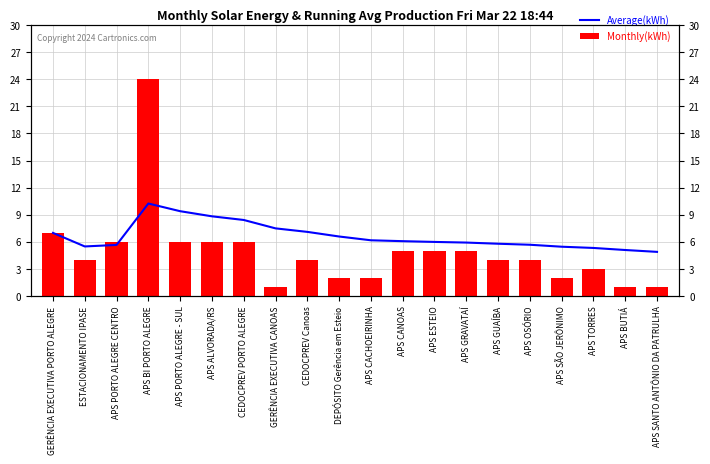

What is the minimum value shown in the chart?

1.0